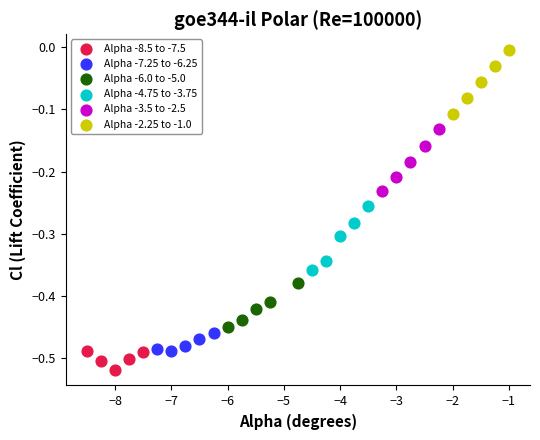

Which series has the widest spread of Y values?

Alpha -4.75 to -3.75